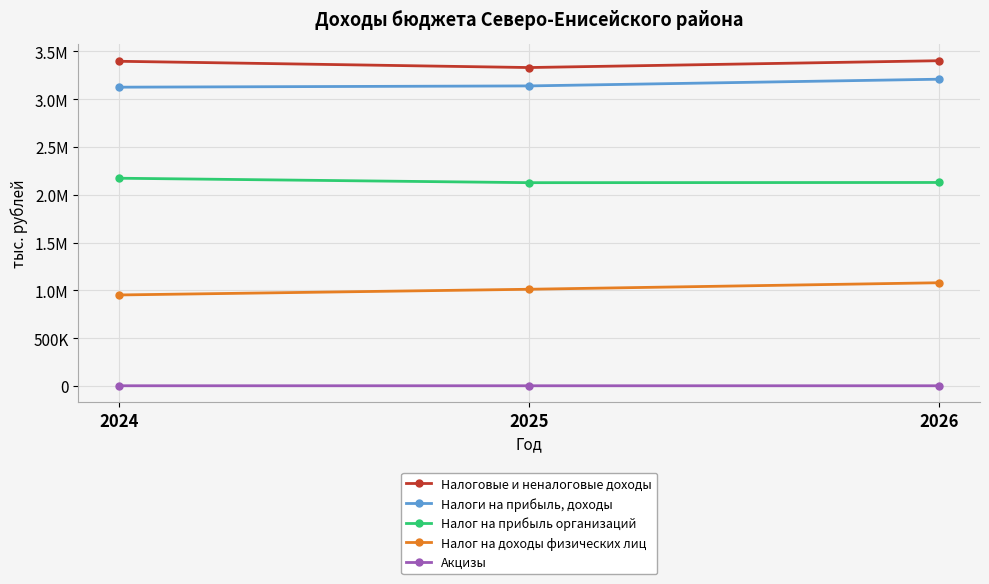

Is the value of Налоговые и неналоговые доходы at 2026 greater than the value of Налог на доходы физических лиц at 2026?

Yes